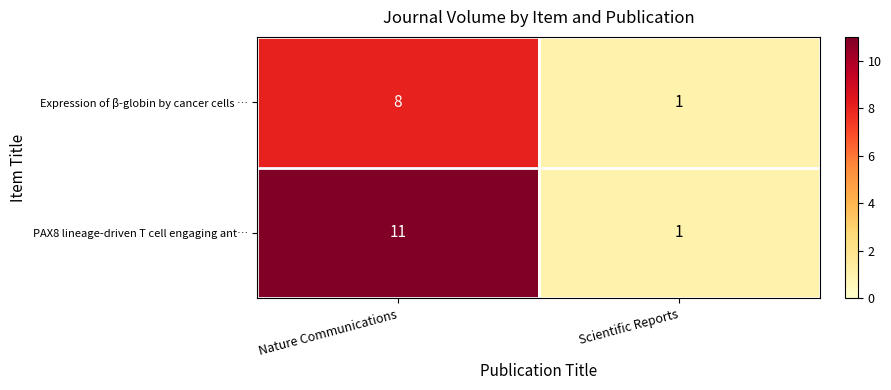

Which series has the largest total across all categories?

PAX8 lineage-driven T cell engaging ant…